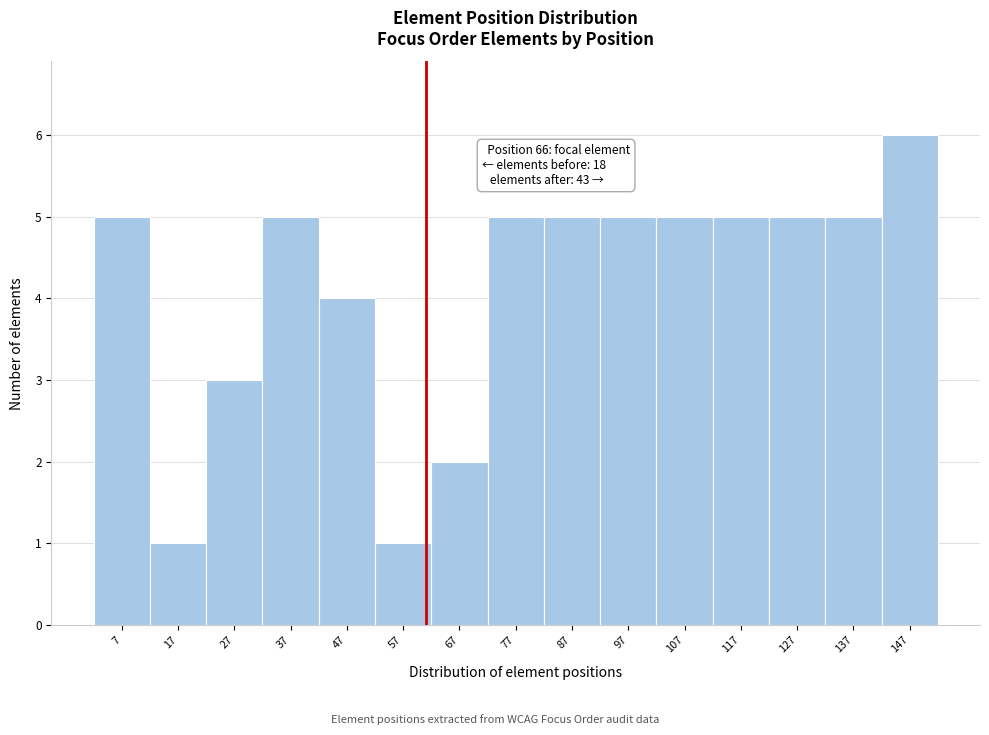

Reading right to left, what are all the values shown in this chart?

147=6	137=5	127=5	117=5	107=5	97=5	87=5	77=5	67=2	57=1	47=4	37=5	27=3	17=1	7=5